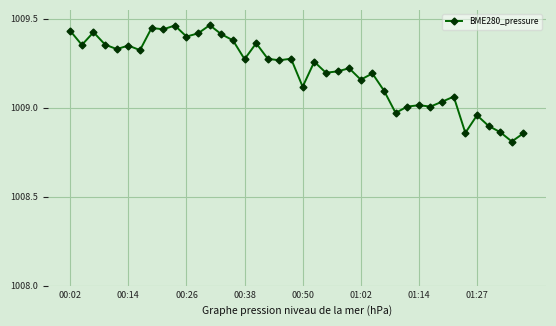

True or false: the data has more than 2 interior local peaks.

True